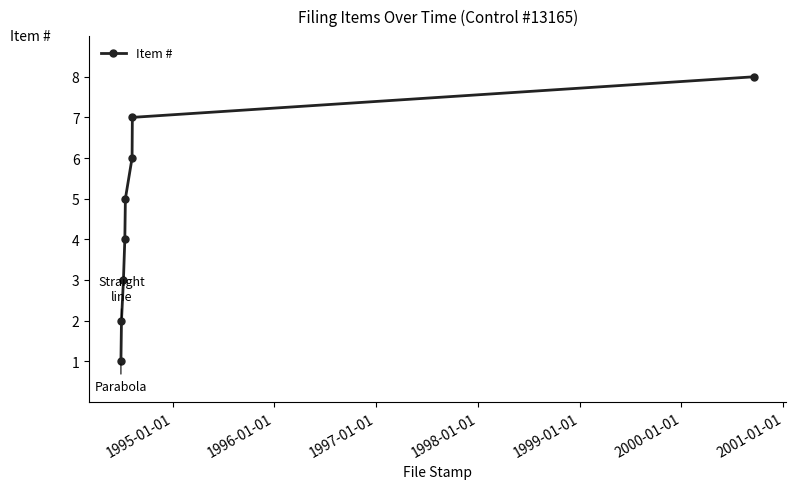

How many lines are shown in the chart?

1